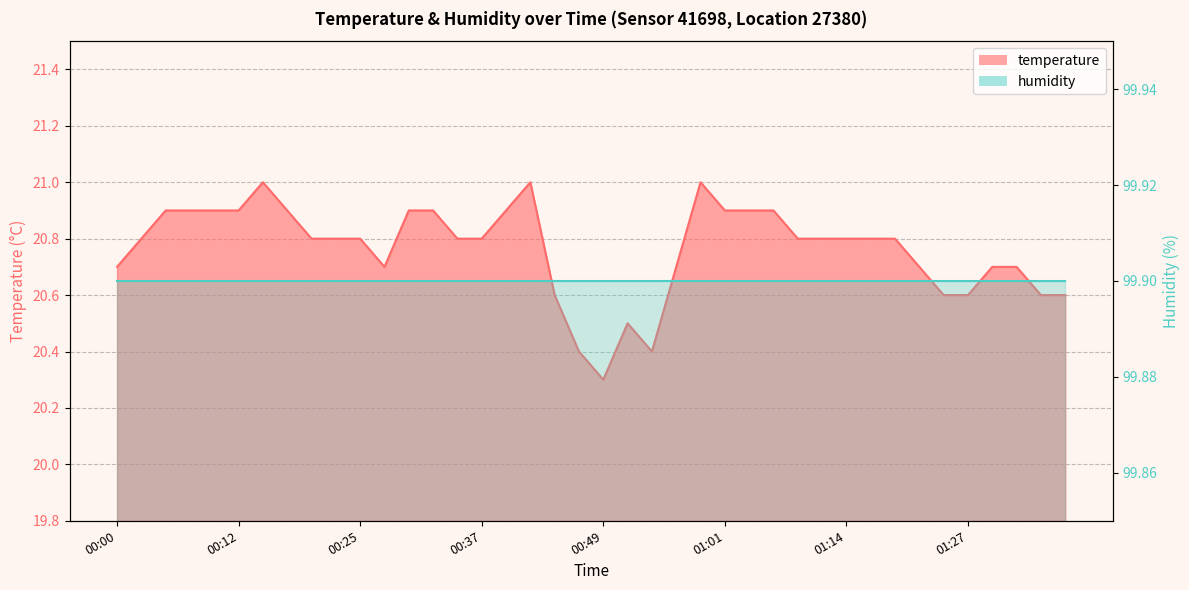

What is the average value?

20.8